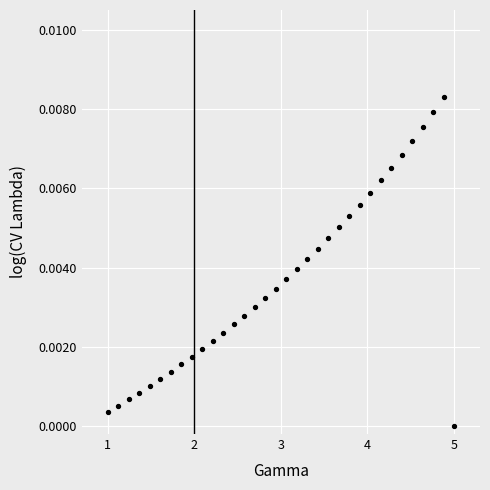

What is the range of X values (max minus min)?

4.0